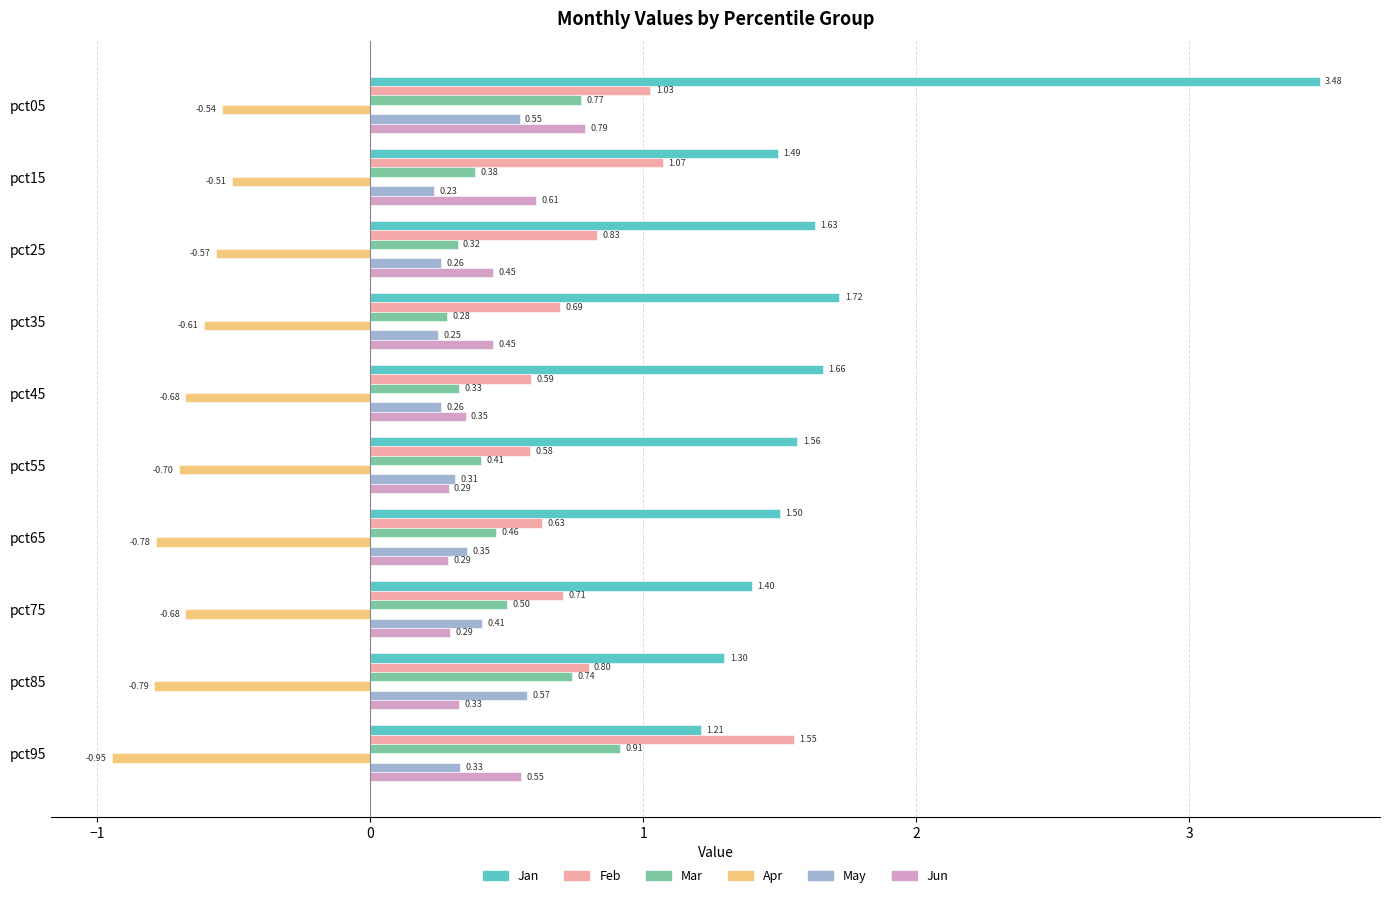

What is the difference between the second highest and minimum values in the Feb series?

0.5